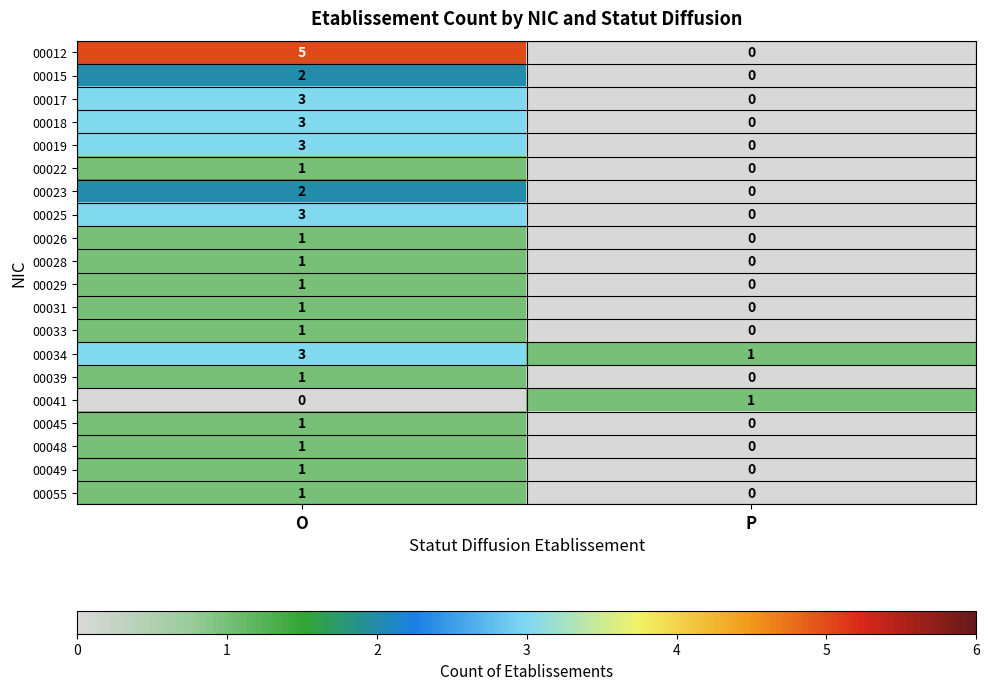

Rank the categories by 00039 value from lowest to highest.

P, O